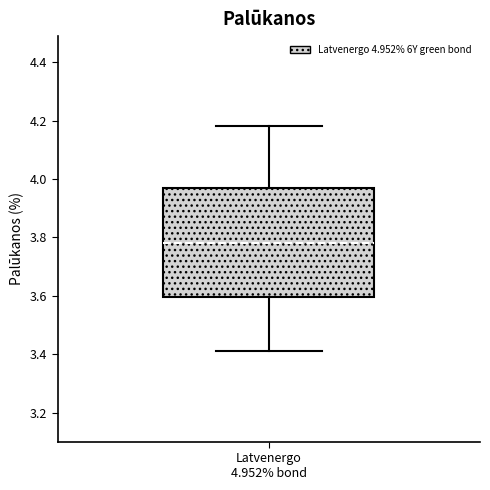

Transcribe this box plot: give where the median line is, the range the box spans, and where the two whiskers end, as read against the y-axis. The values are not printed on the chart, so give them approximately, as read against the axis.

median 3.78, box 3.60 to 3.96, whiskers 3.40 to 4.18